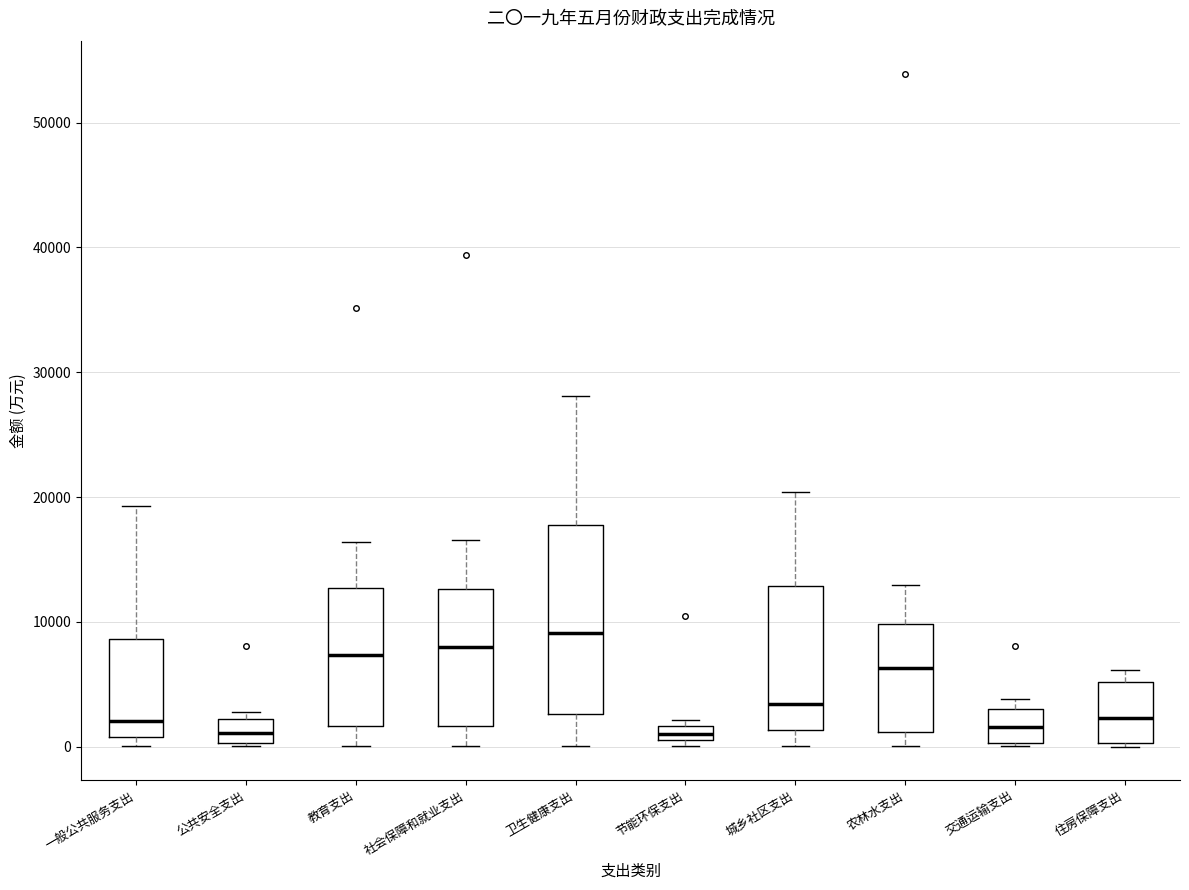

Which box is the tallest, from its lower edge to its upper edge?

卫生健康支出